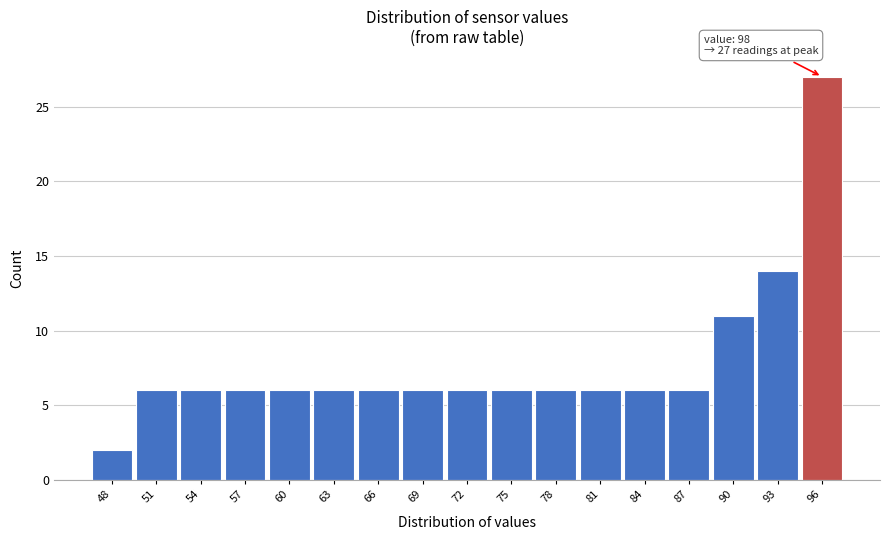

Reading left to right, extract all data points from this chart.

2	6	6	6	6	6	6	6	6	6	6	6	6	6	11	14	27